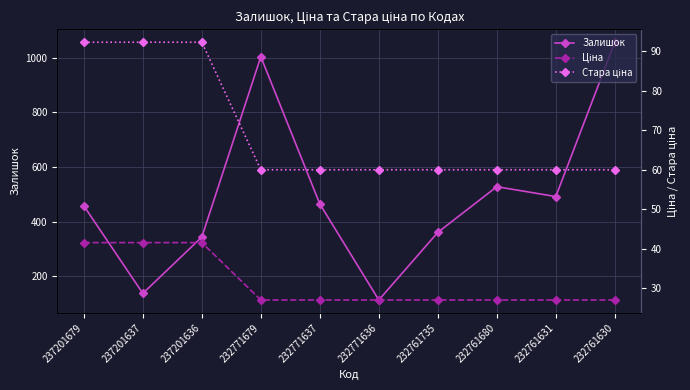

Where is Залишок nearest to the value 585?

232761680